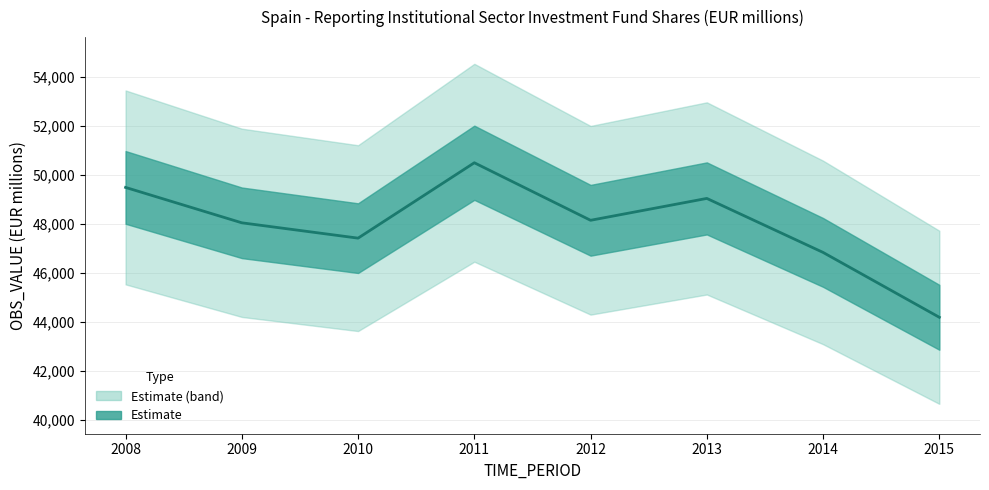

Is it true that the value at 2014 is 19694?

False